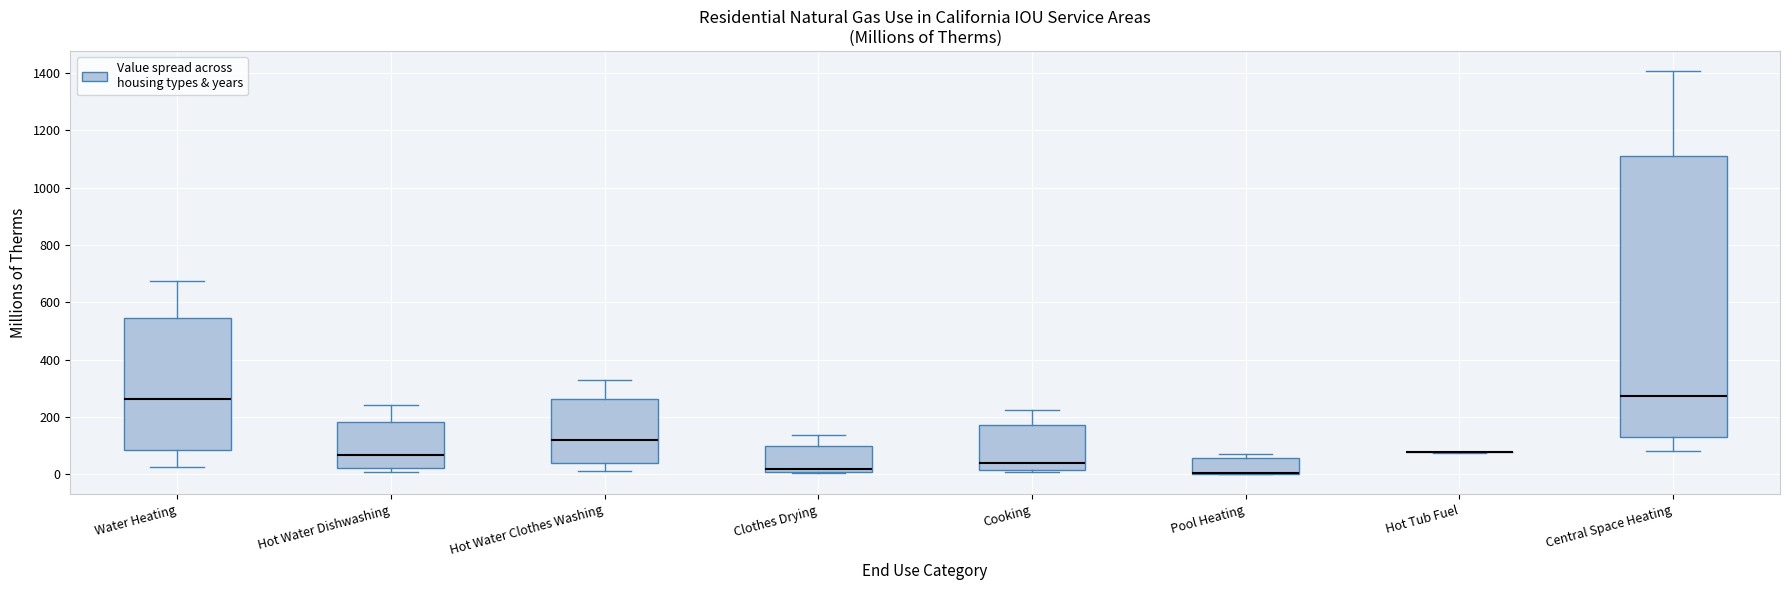

Reading left to right, transcribe this box plot: for each box, give where its median line is, the range the box spans, and where its two whiskers end, as read against the y-axis. The values are not printed on the chart, so give them approximately, as read against the axis.

Water Heating: median 260, box 80 to 540, whiskers 20 to 680
Hot Water Dishwashing: median 60, box 20 to 180, whiskers 0 to 240
Hot Water Clothes Washing: median 120, box 40 to 260, whiskers 20 to 320
Clothes Drying: median 20, box 0 to 100, whiskers 0 to 140
Cooking: median 40, box 20 to 180, whiskers 0 to 220
Pool Heating: median 0 (drawn on the box's lower edge), box 0 to 60, whiskers 0 to 80
Hot Tub Fuel: box collapsed to a line at 80, whiskers 80 to 80
Central Space Heating: median 280, box 140 to 1120, whiskers 80 to 1400